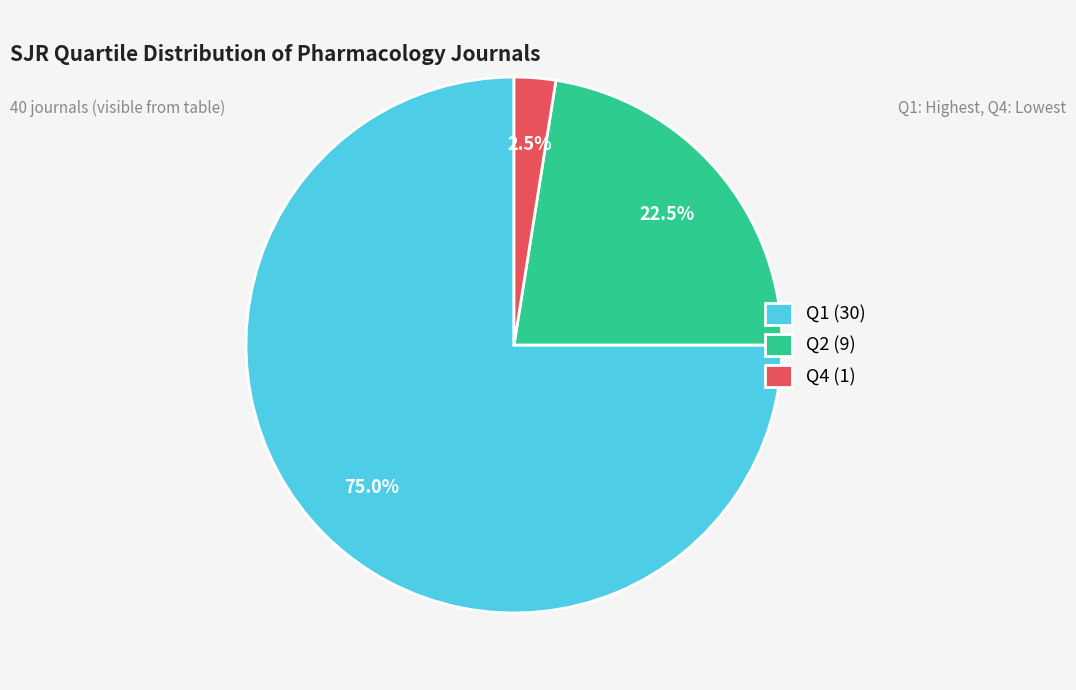

Combined, do Q4 (1) and Q2 (9) account for over 50%?

No